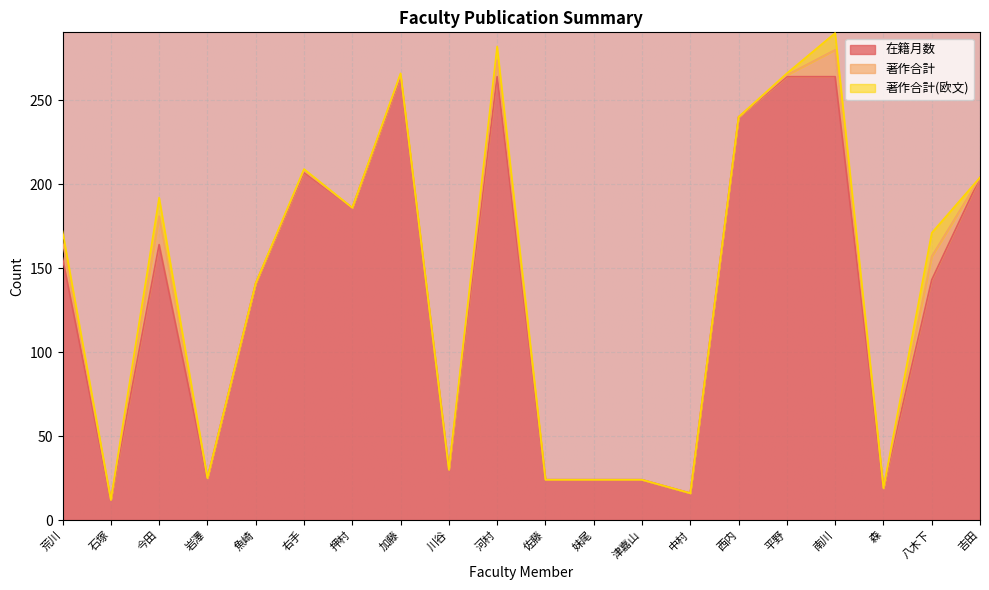

Does the chart display data point markers on the line(s)?

No